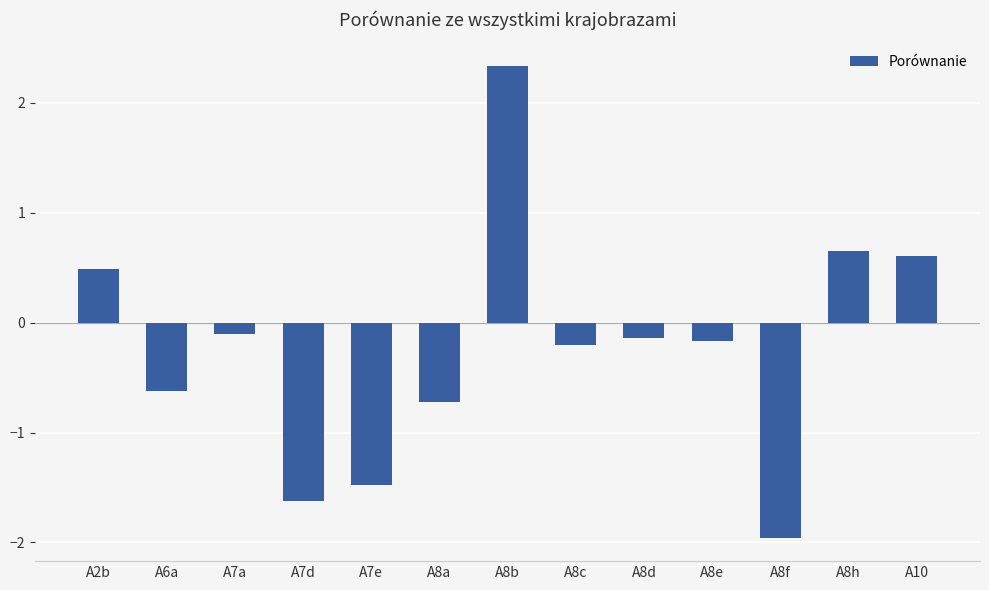

The chart shows a value of 0.5 at A2b. True or false?

True